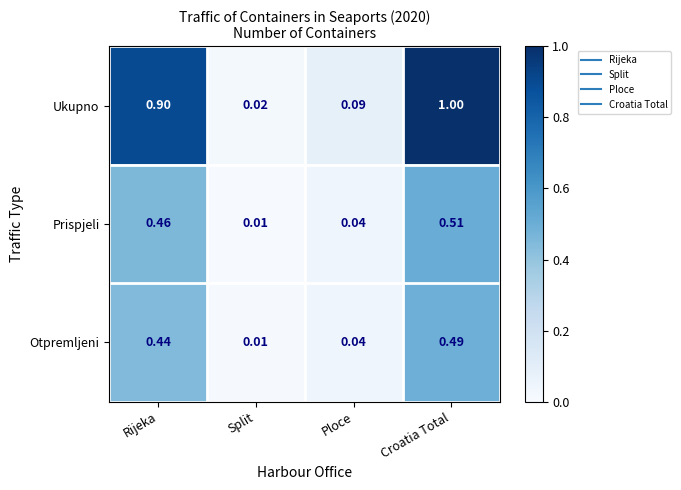

What is the total value across all series at Ploce?

0.2